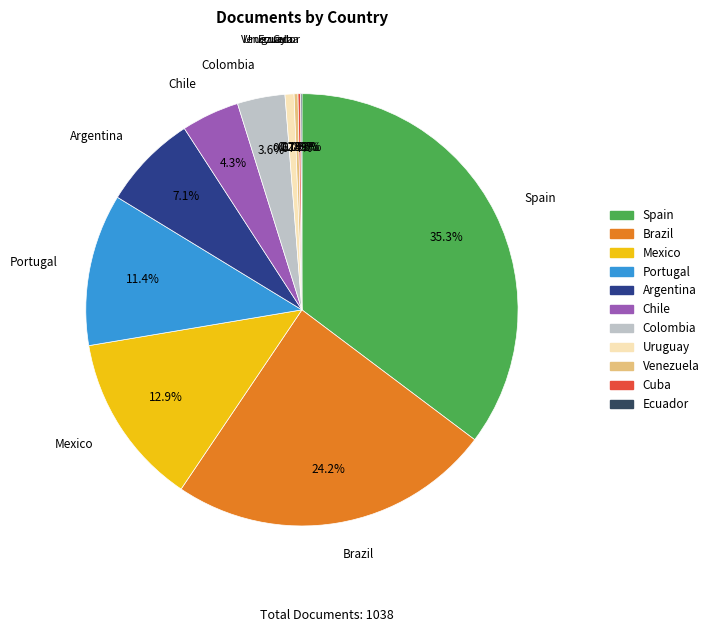

What is the ratio of the value at Brazil to the value at Chile?

5.6